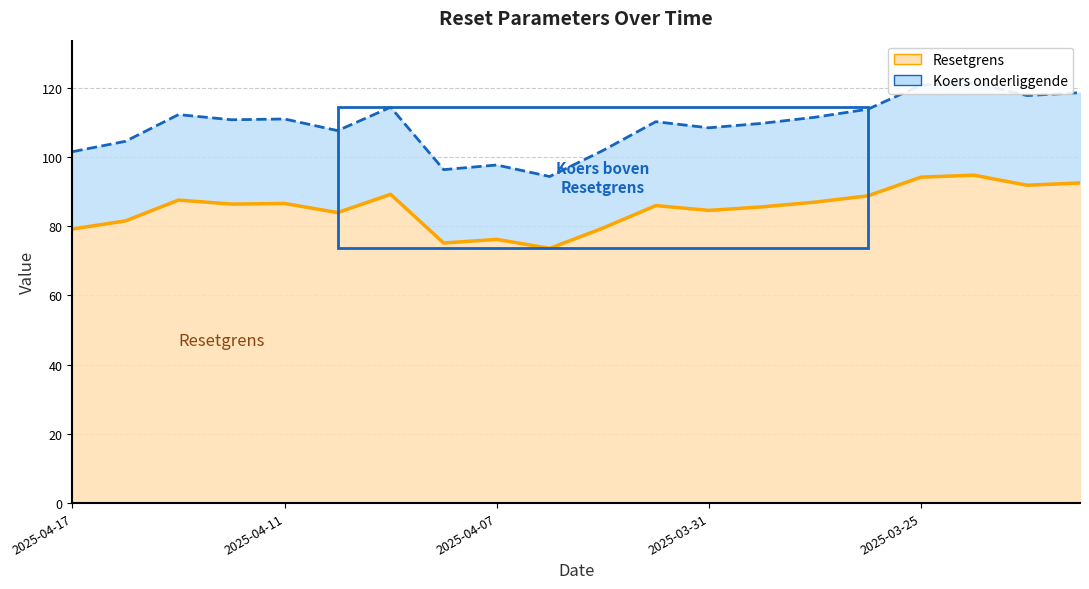

Rank the series by their maximum value, from highest to lowest.

Koers onderliggende, Resetgrens